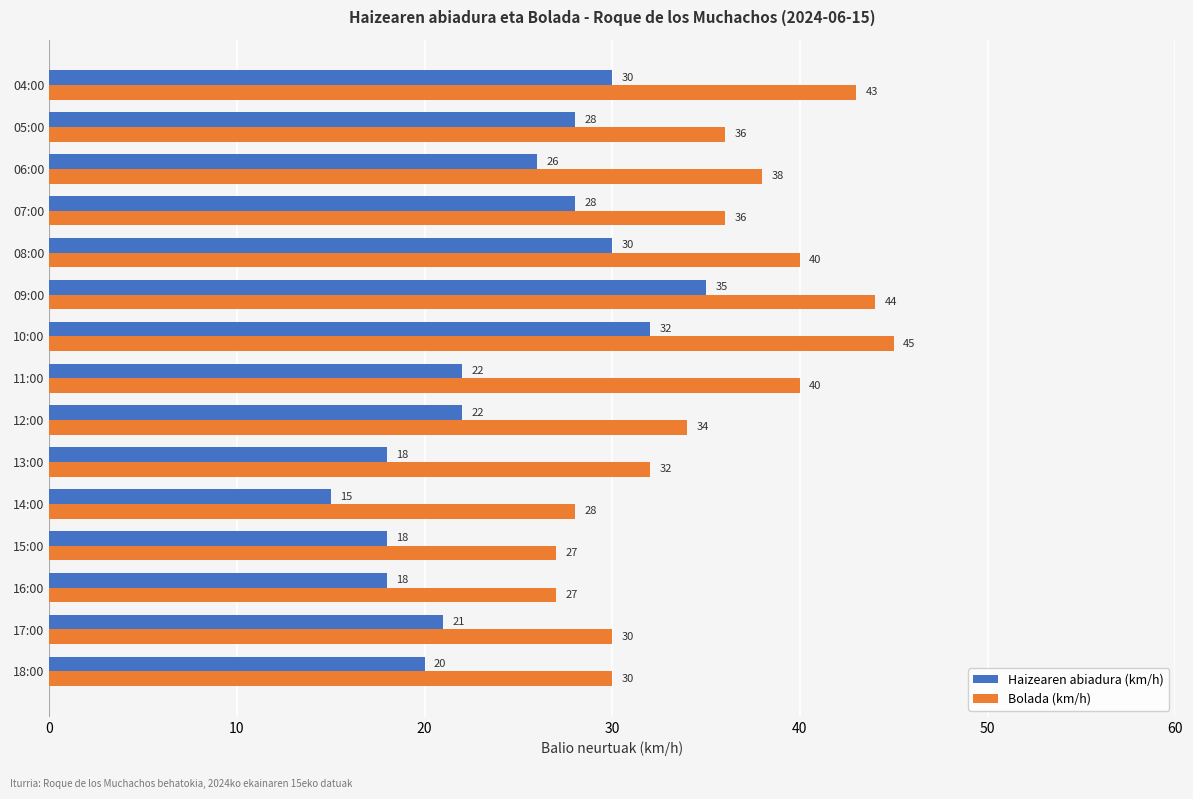

What is the sum of all Haizearen abiadura (km/h) values?

363